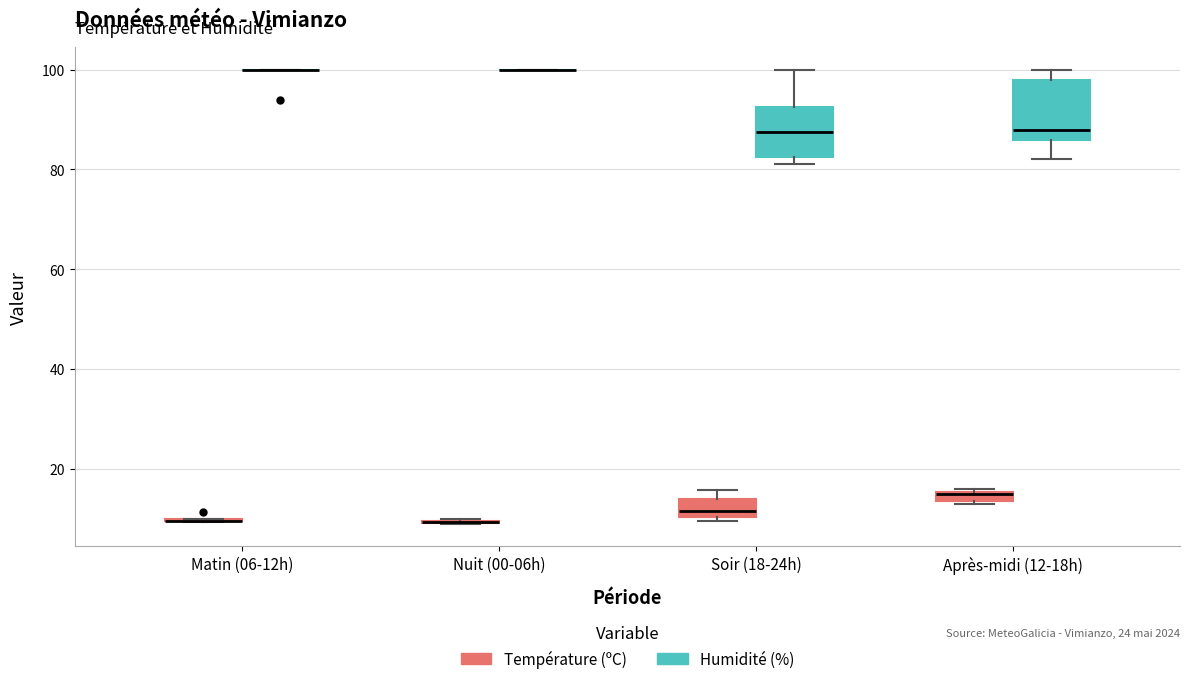

Where is the upper edge of the box for Après-midi (12-18h) (Température (ºC)) on the y-axis? The values are not printed on the chart, so give them approximately, as read against the axis.

16